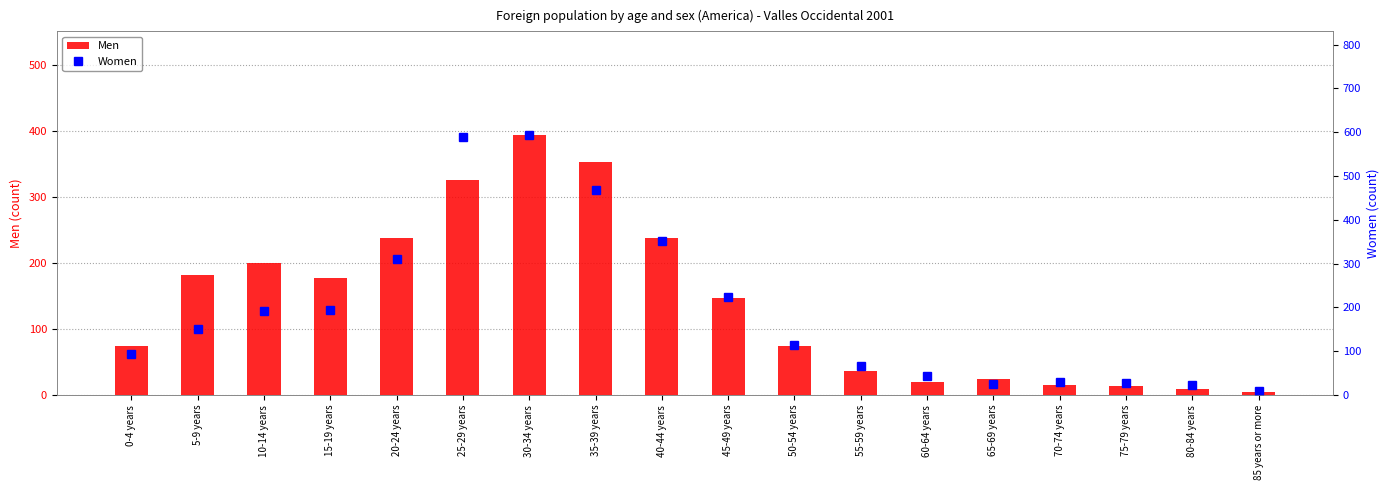

What is the approximate value of Men at 25-29 years?

325